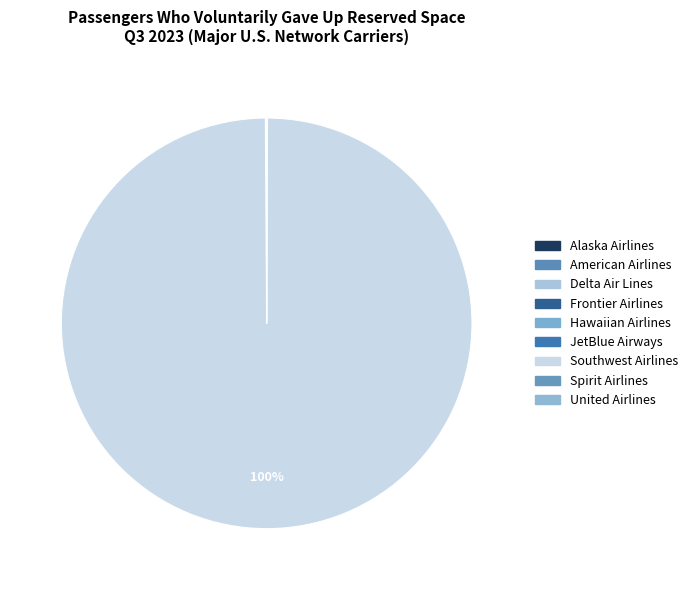

Is the sum of Spirit Airlines and Hawaiian Airlines greater than half?

No